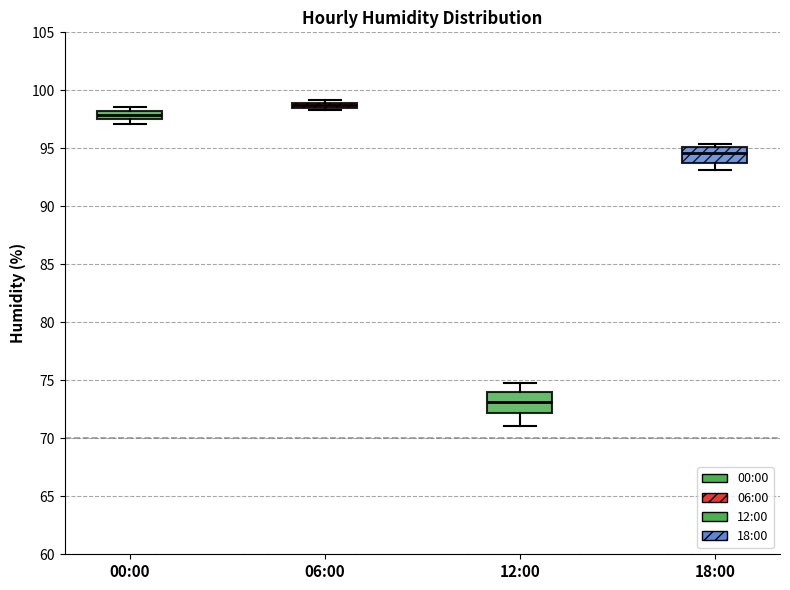

Which box's median line is the lowest?

12:00